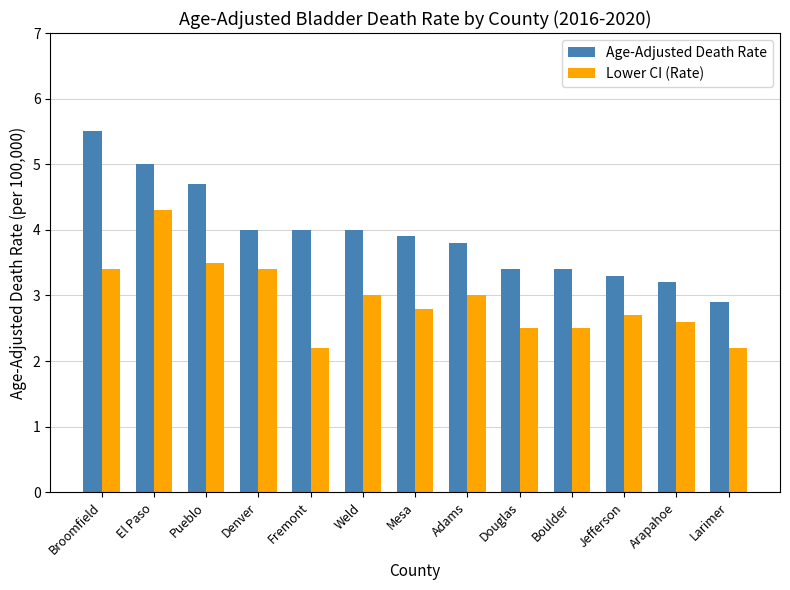

Is it true that Age-Adjusted Death Rate equals 1.7 at Boulder?

False